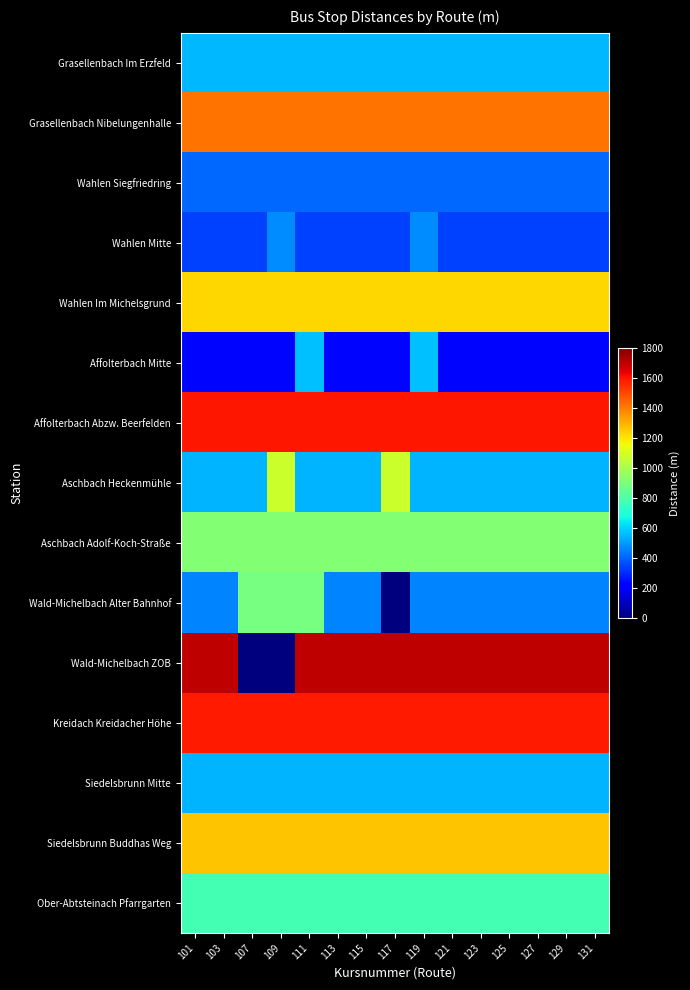

Which has a higher value, 101 or 125?

101